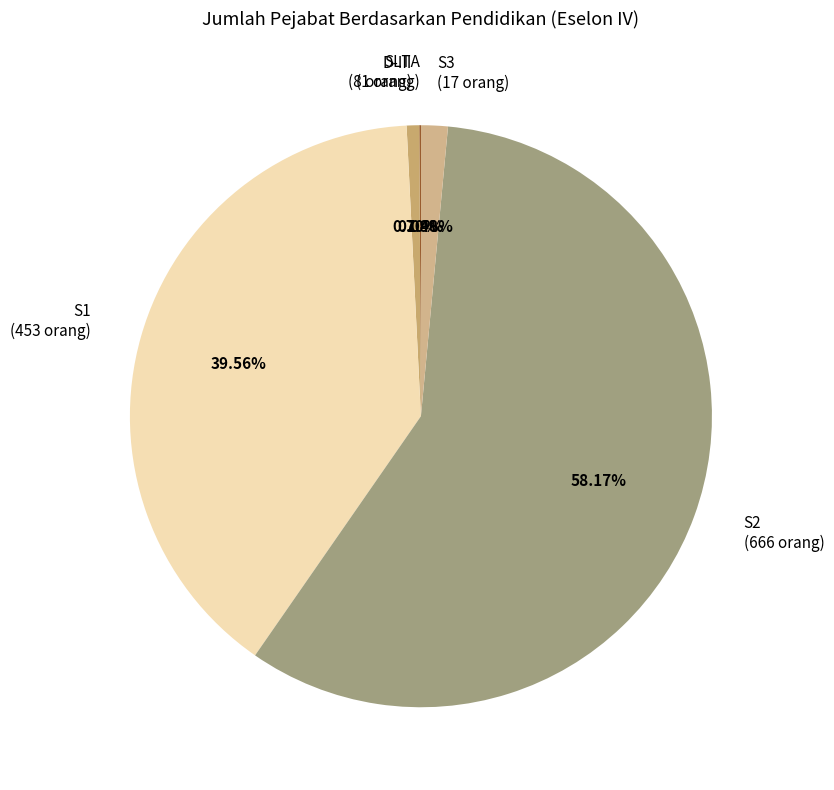

Which has a higher value, S1 (453 orang) or S2 (666 orang)?

S2 (666 orang)